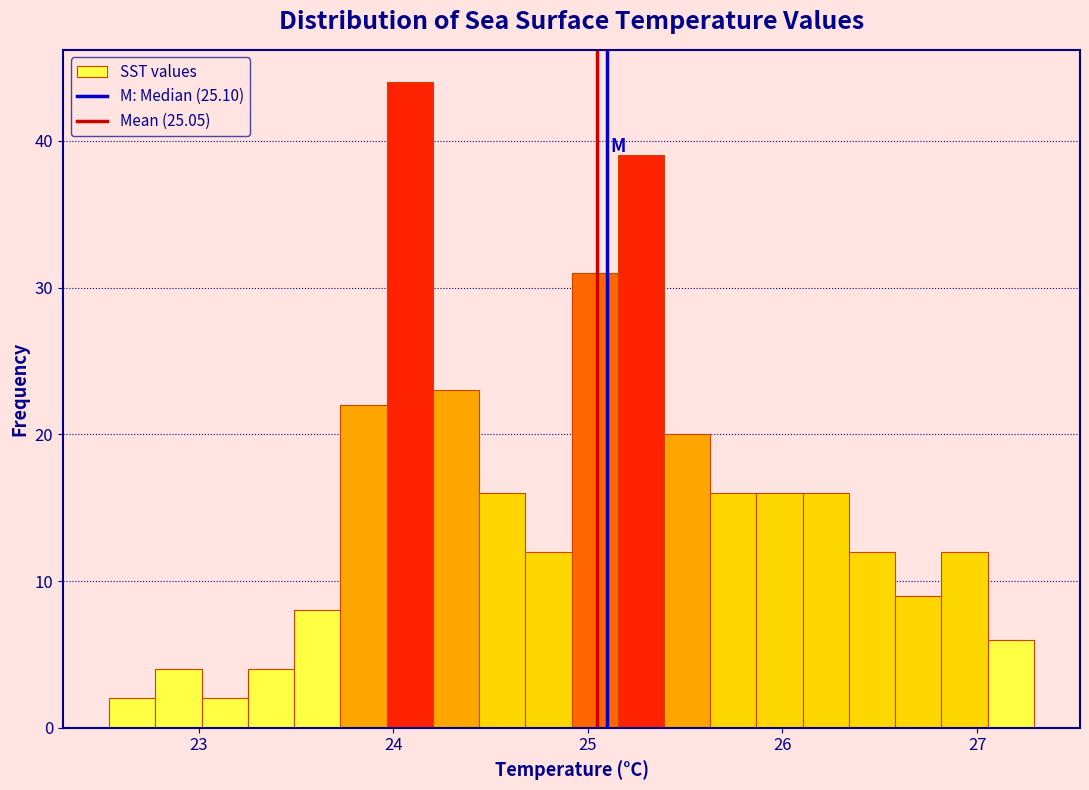

Read against the x-axis, roughly where is the centre of the tallest bar?

24.1